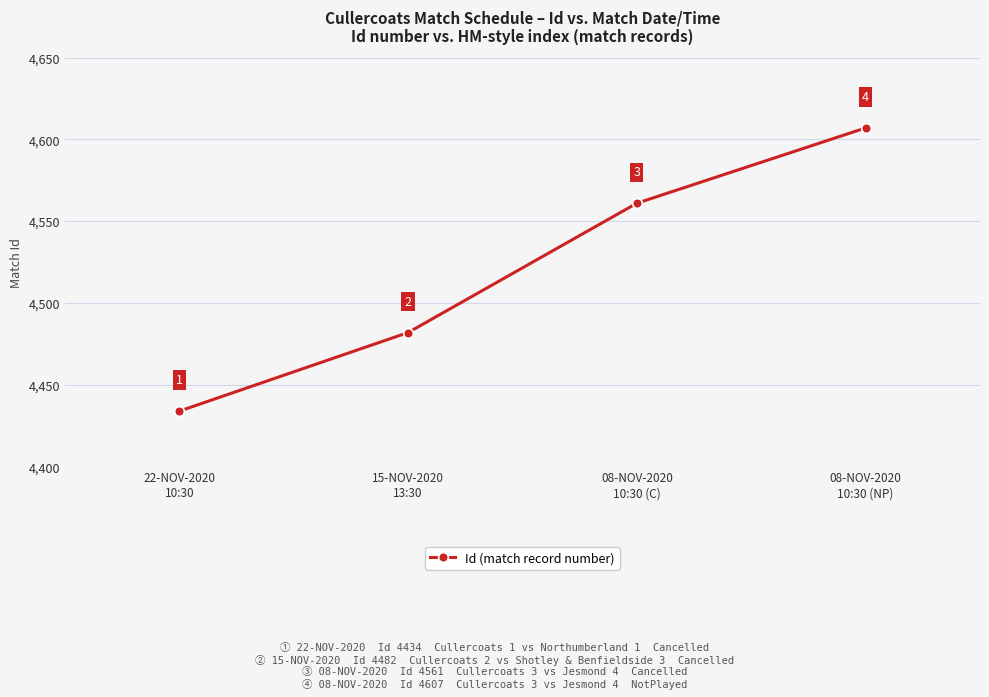

How many lines are shown in the chart?

1